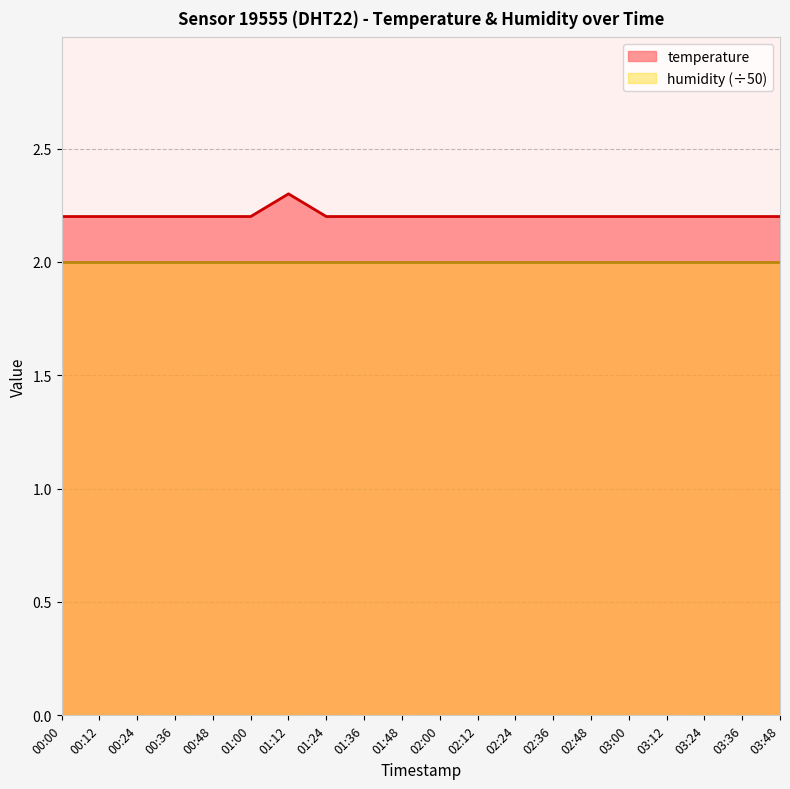

What is the minimum value shown in the chart?

2.0